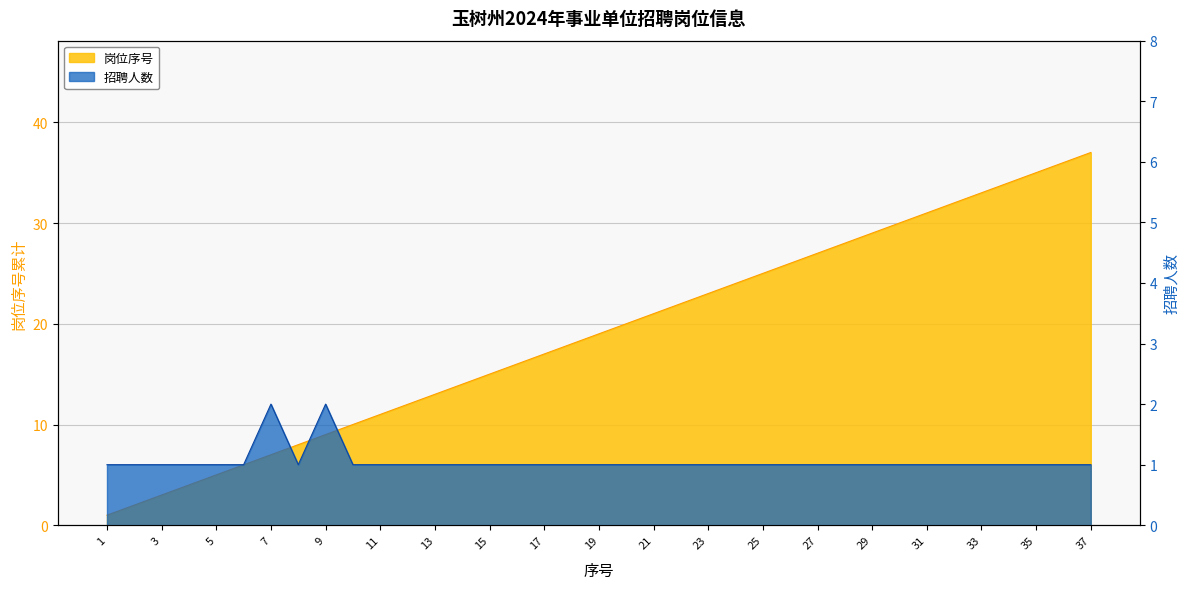

At which label does 招聘岗位类别 first exceed 19?

20